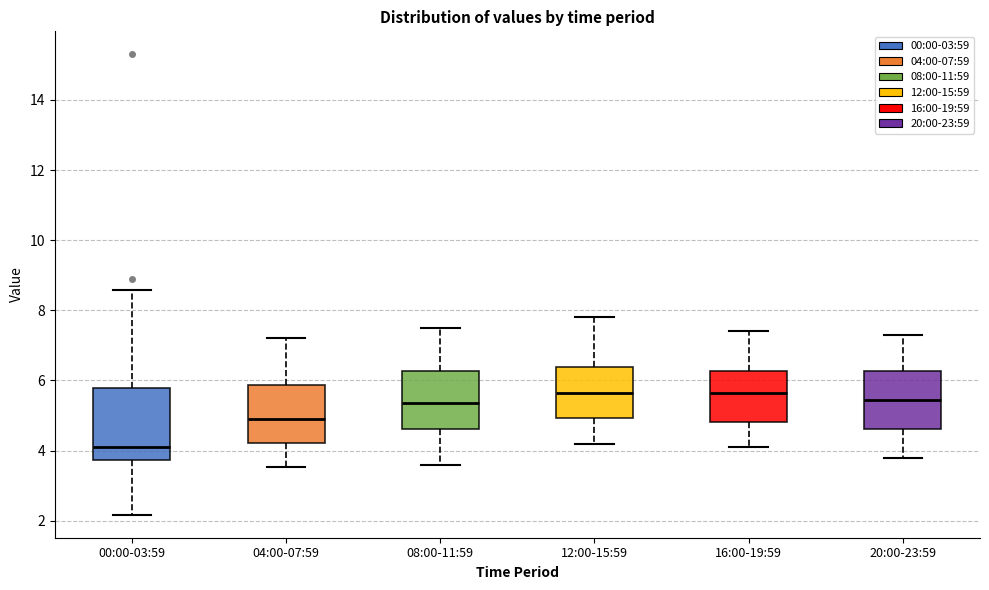

Reading left to right, read every box against the y-axis: the position of its median line, the range the box covers, and the ends of its whiskers. The values are not printed on the chart, so give them approximately, as read against the axis.

00:00-03:59: median 4.2, box 3.8 to 5.8, whiskers 2.2 to 8.6
04:00-07:59: median 5.0, box 4.2 to 5.8, whiskers 3.6 to 7.2
08:00-11:59: median 5.4, box 4.6 to 6.2, whiskers 3.6 to 7.6
12:00-15:59: median 5.6, box 5.0 to 6.4, whiskers 4.2 to 7.8
16:00-19:59: median 5.6, box 4.8 to 6.2, whiskers 4.2 to 7.4
20:00-23:59: median 5.4, box 4.6 to 6.2, whiskers 3.8 to 7.4